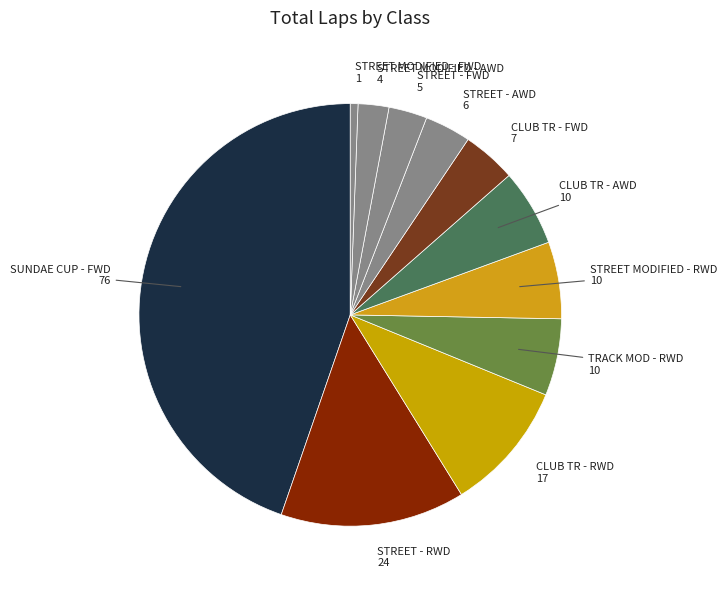

How many segments does this pie chart have?

11